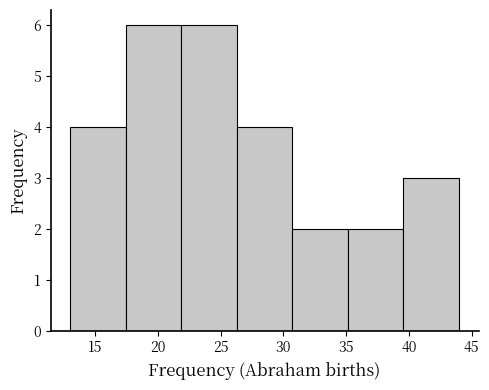

Reading left to right, transcribe this chart: for each bar, give the range it covers on the x-axis and its height. Neither the bar edges nor the heights are printed on the chart, so give them approximately, as read against the axes.

13.0 to 17.5: 4
17.5 to 22.0: 6
22.0 to 26.5: 6
26.5 to 30.5: 4
30.5 to 35.0: 2
35.0 to 39.5: 2
39.5 to 44.0: 3